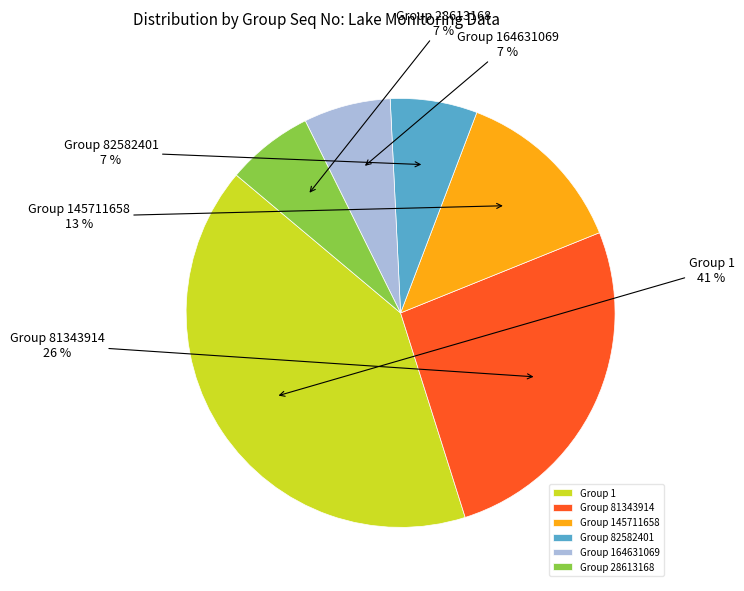

Is there any slice that represents more than half of the pie?

No